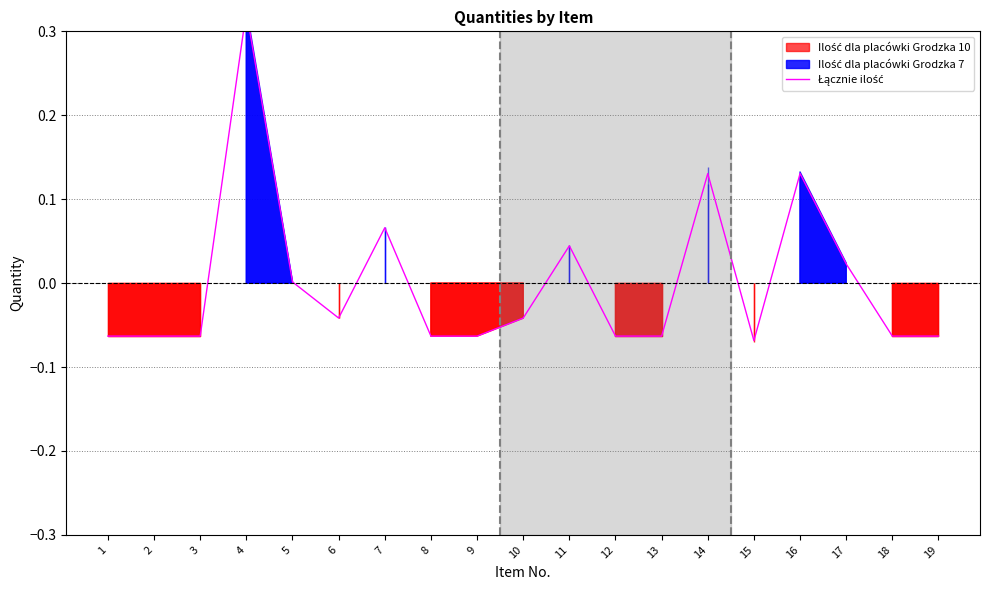

The chart shows a value of 0.0 at 7. True or false?

False